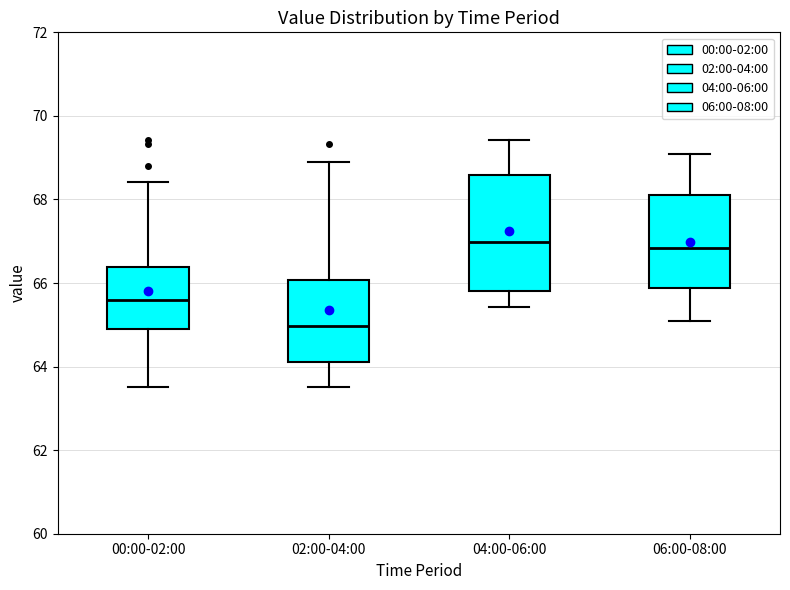

Reading left to right, read every box against the y-axis: the position of its median line, the range the box covers, and the ends of its whiskers. The values are not printed on the chart, so give them approximately, as read against the axis.

00:00-02:00: median 65.6, box 65.0 to 66.4, whiskers 63.6 to 68.4
02:00-04:00: median 65.0, box 64.2 to 66.0, whiskers 63.6 to 69.0
04:00-06:00: median 67.0, box 65.8 to 68.6, whiskers 65.4 to 69.4
06:00-08:00: median 66.8, box 65.8 to 68.2, whiskers 65.2 to 69.2